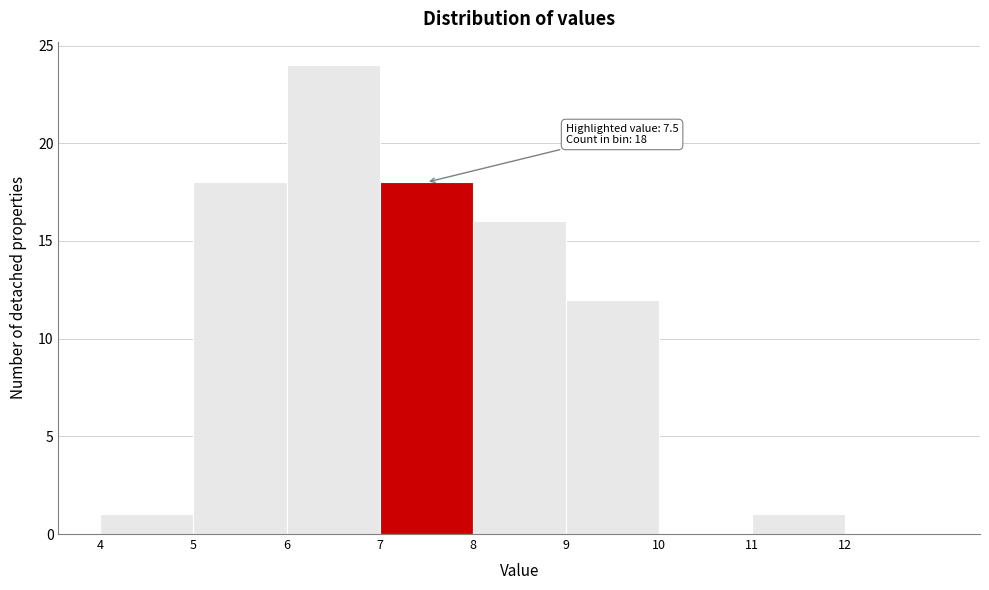

Over which range of the x-axis is the bar tallest?

6 to 7